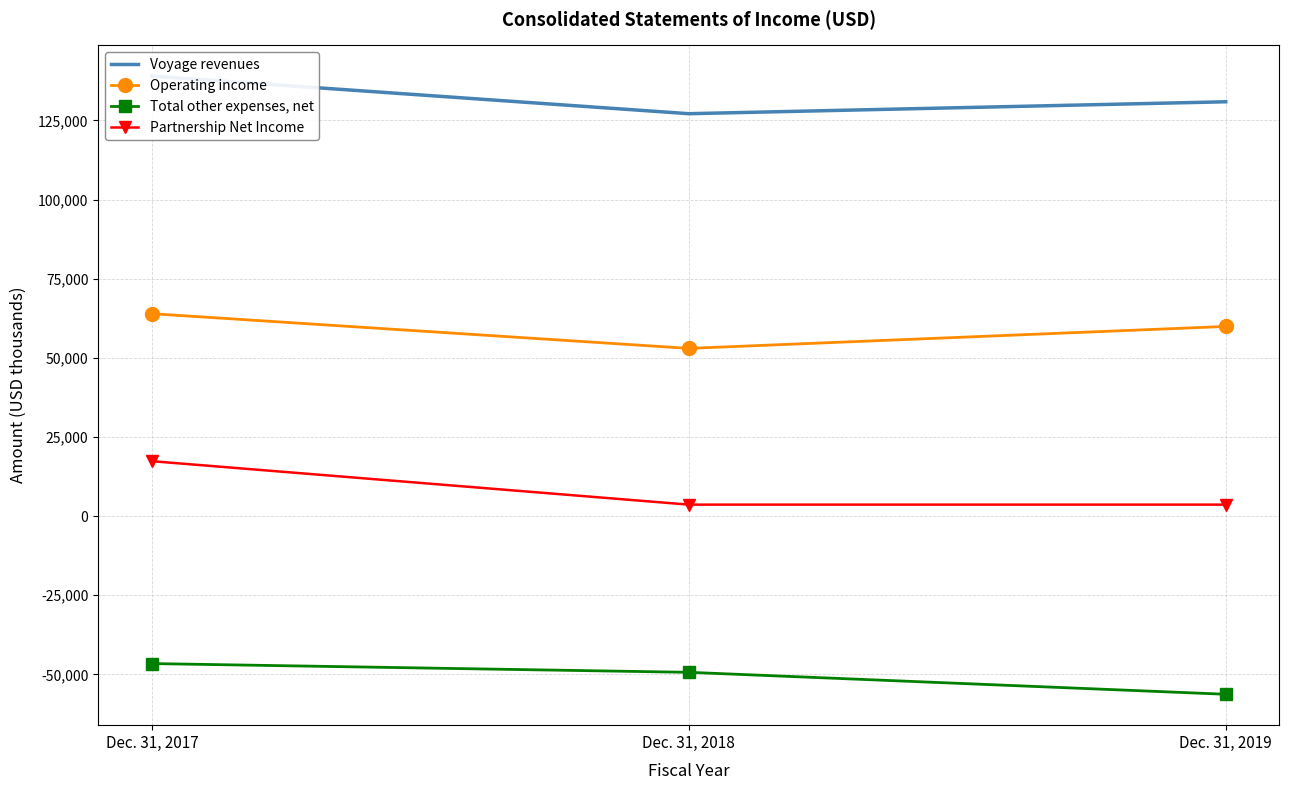

At which label does Total other expenses, net first exceed -49370?

Dec. 31, 2017